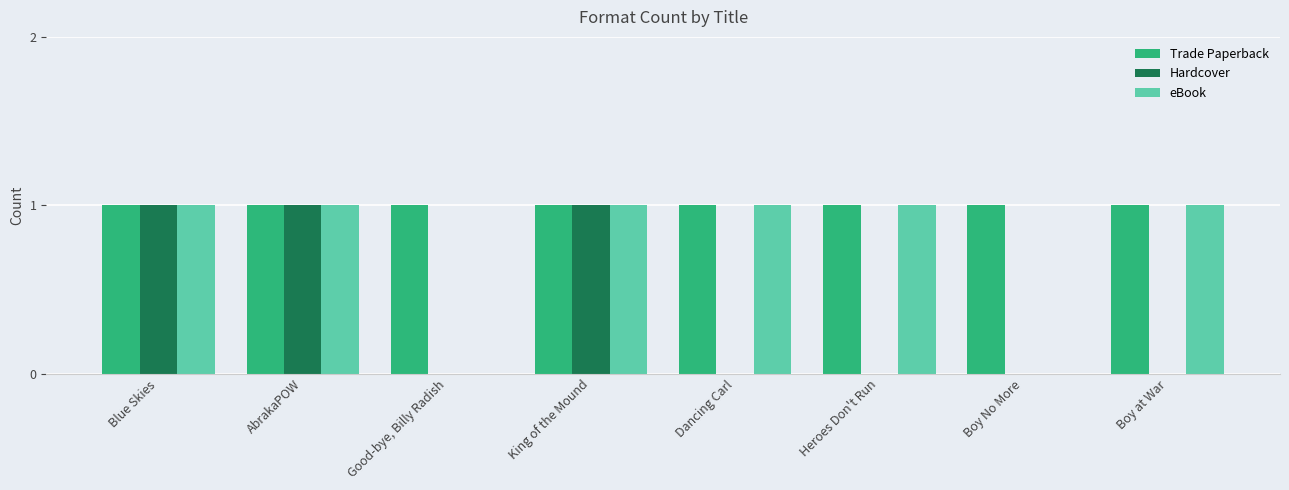

What is the sum of all Hardcover values?

3